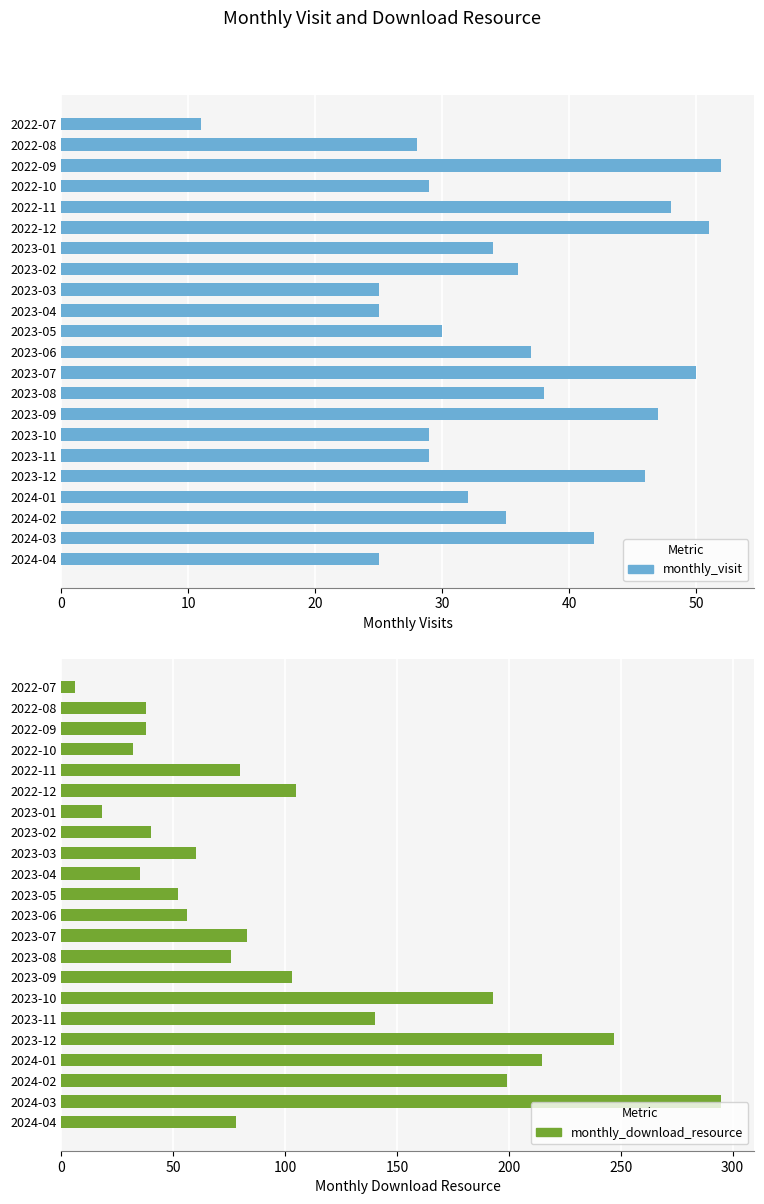

Rank the series at 2023-03 from lowest to highest value.

monthly_visit, monthly_download_resource